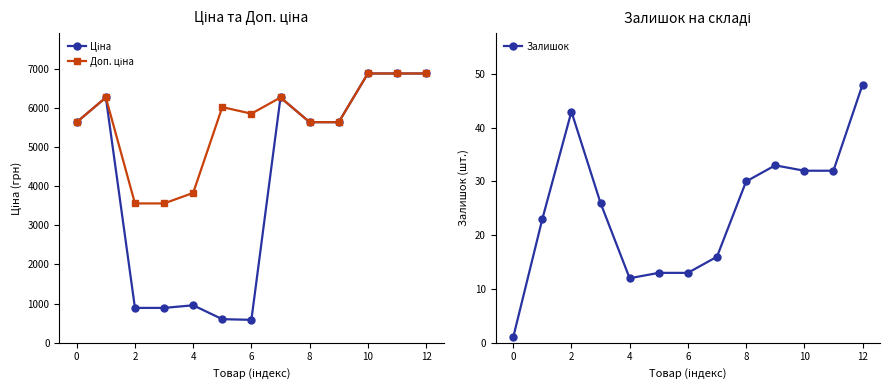

The value of Залишок at 4 is 4. True or false?

False